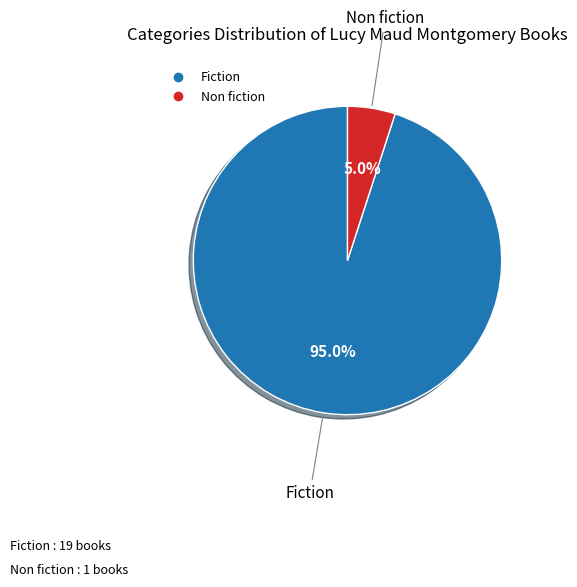

Rank the categories by value from highest to lowest.

Fiction, Non fiction